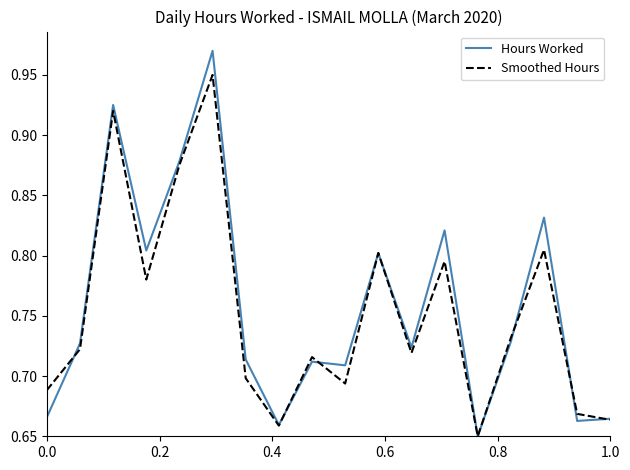

Rank the series by their maximum value, from highest to lowest.

Hours Worked, Smoothed Hours